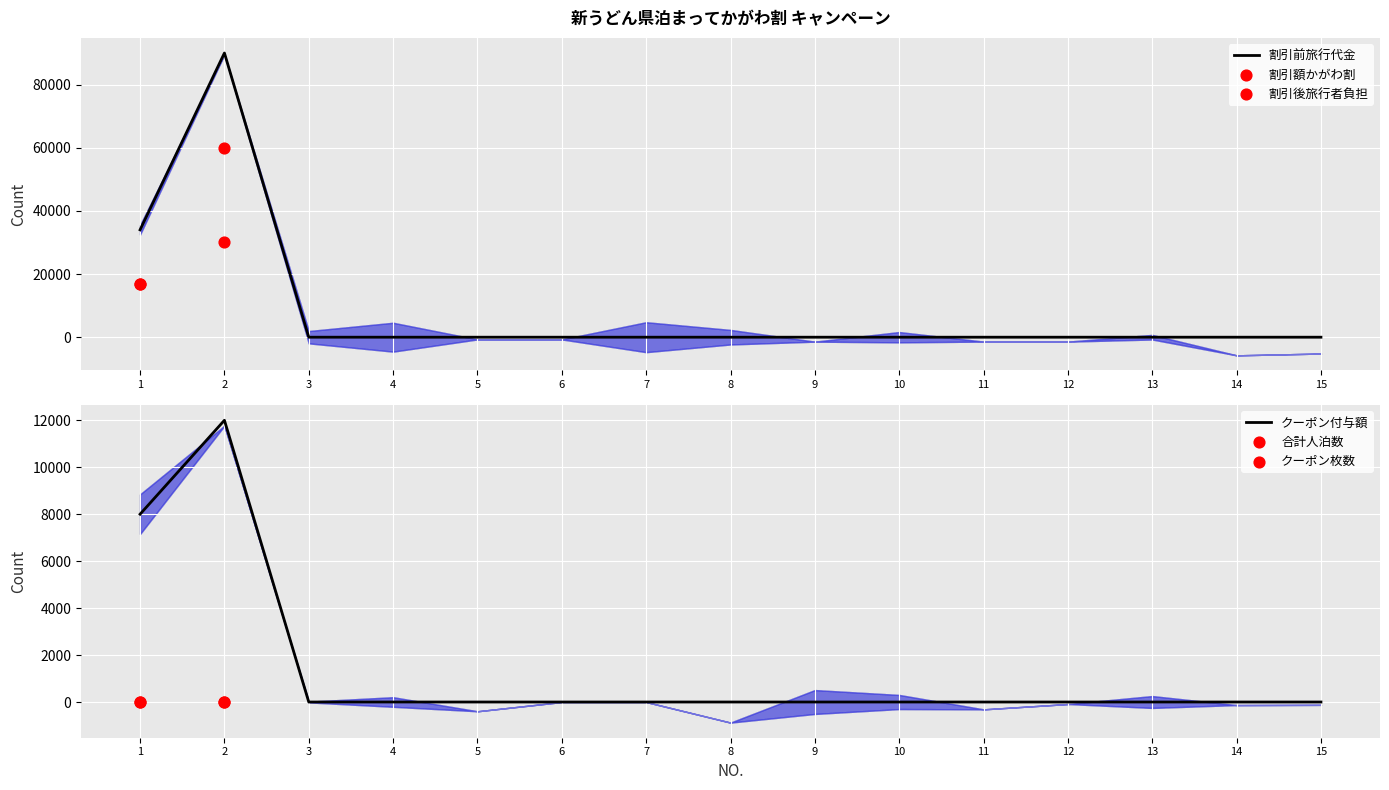

Is the value of クーポン枚数 at 12 greater than the value of クーポン付与額 at 5?

No